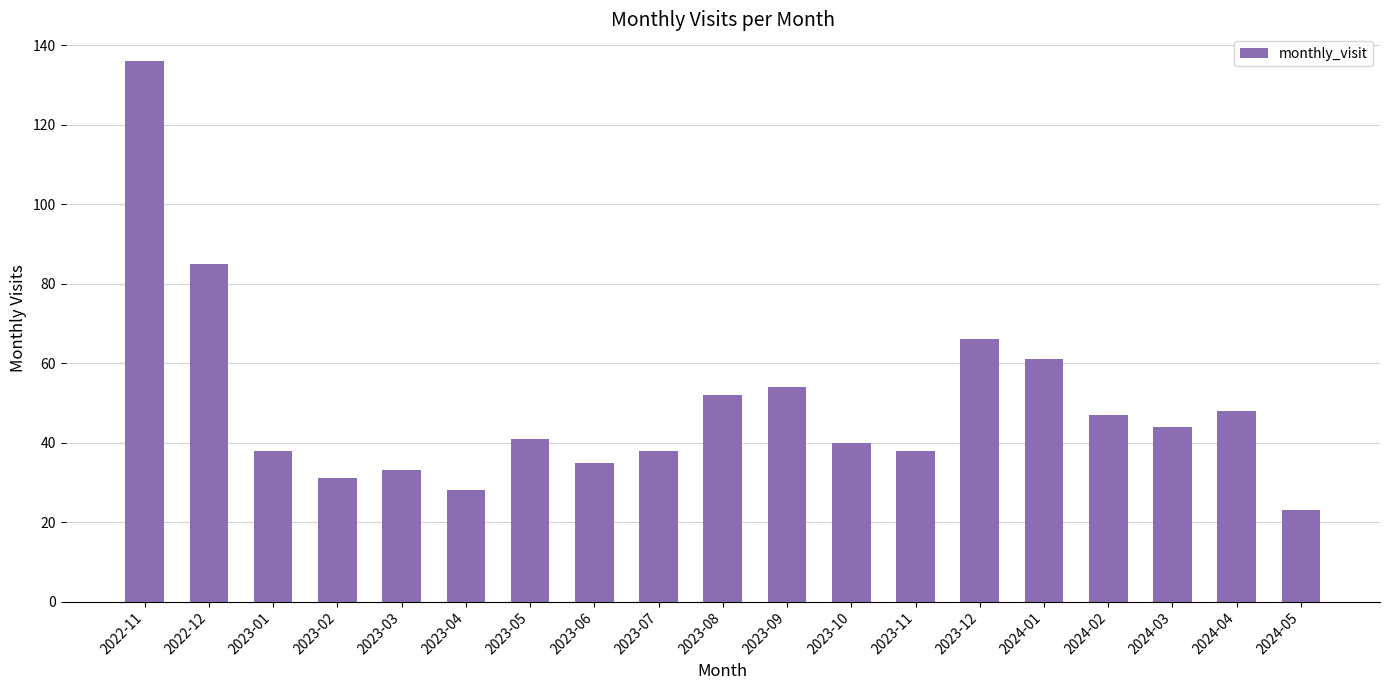

What is the label of the 5th bar from the right?

2024-01